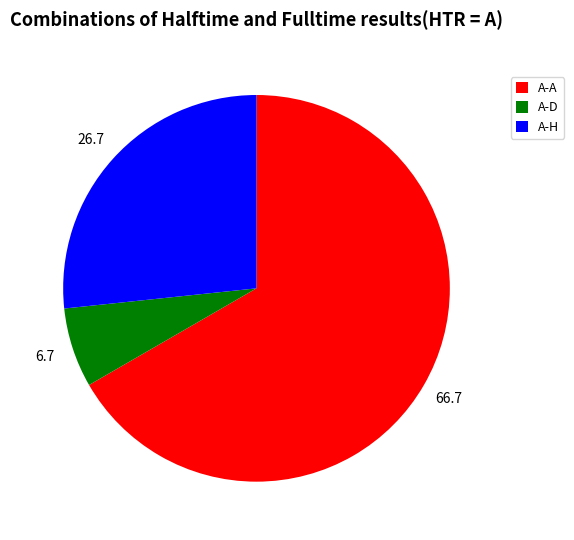

Is there any slice that represents more than half of the pie?

Yes